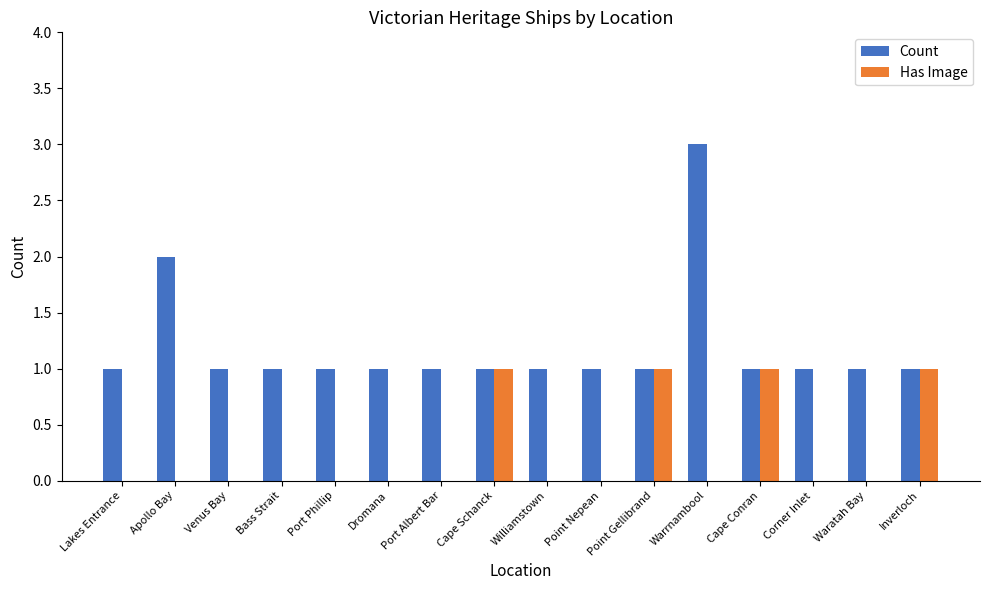

Which series has the widest spread of values?

Count